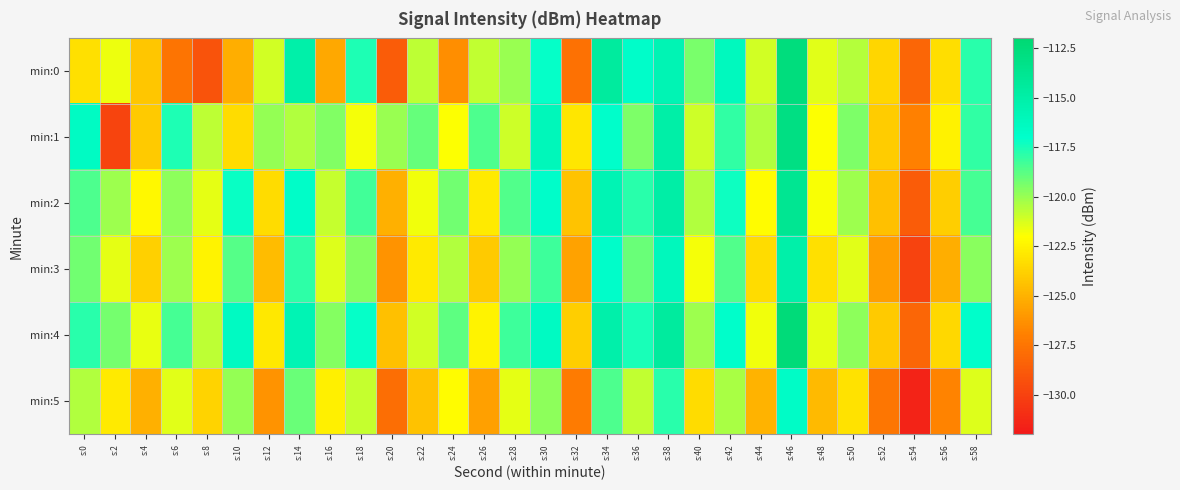

What is the smallest value displayed?

-131.5